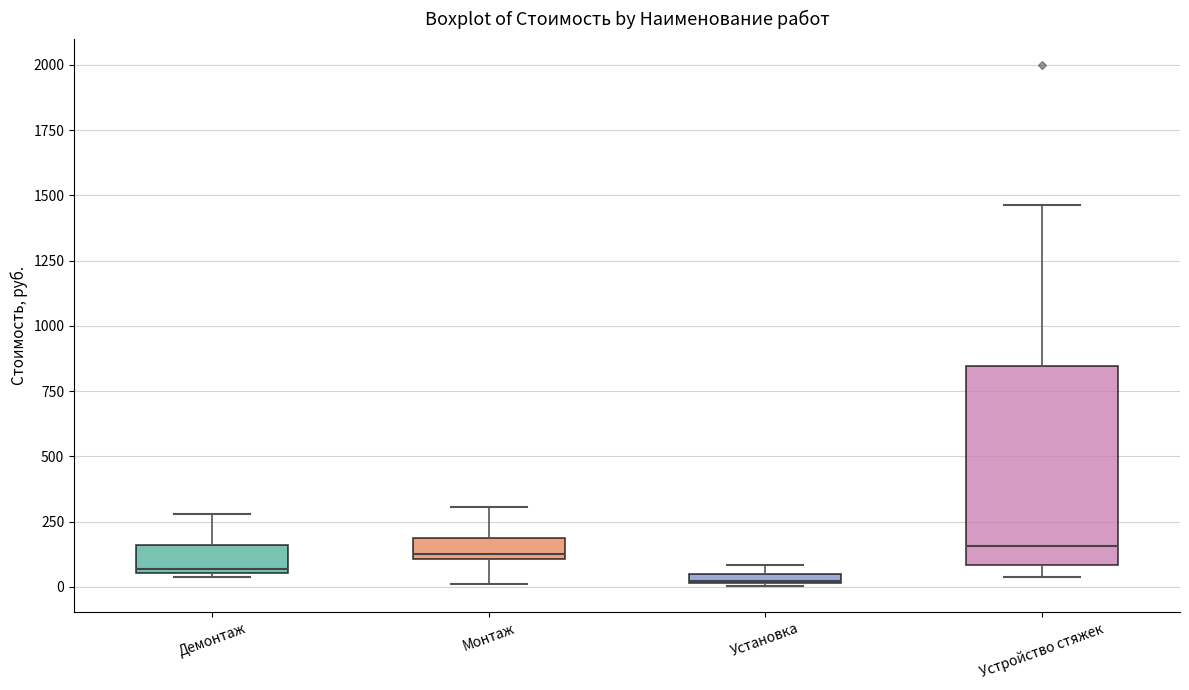

Which box is the tallest, from its lower edge to its upper edge?

Устройство стяжек